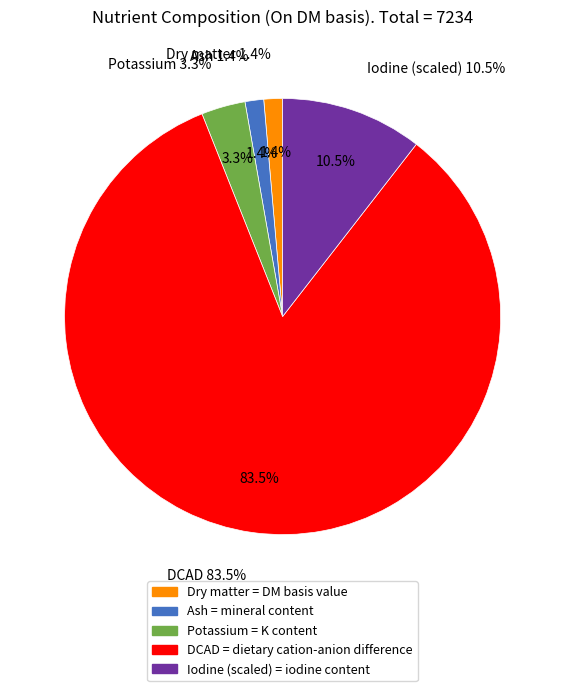

How many slices are in this pie chart?

5